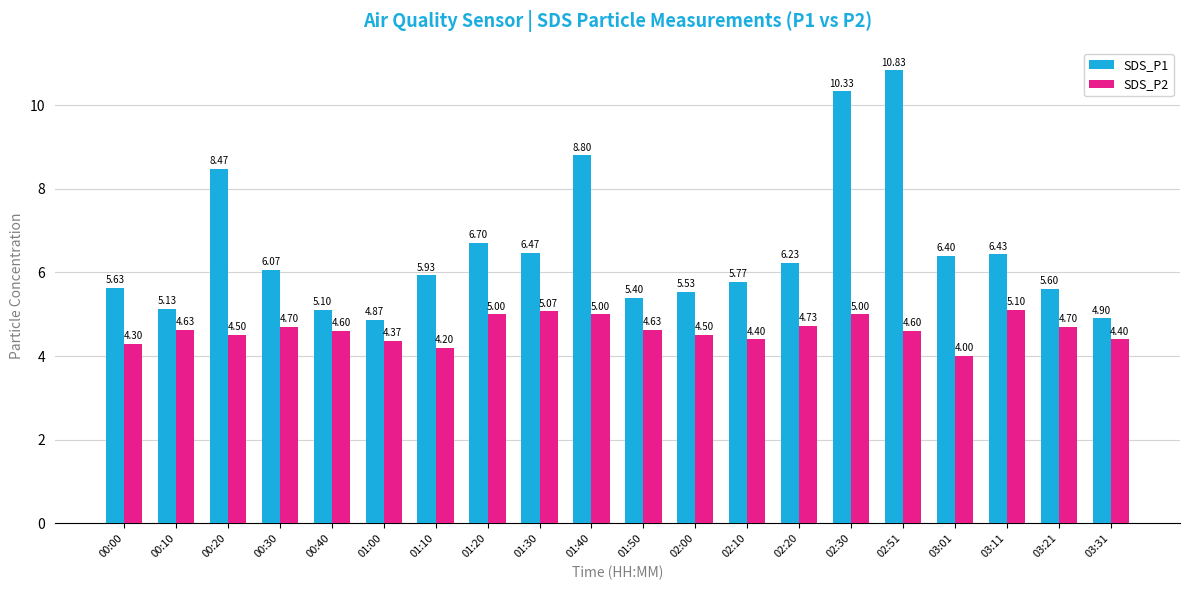

At 01:00, list the series in order from smallest to largest.

SDS_P2, SDS_P1